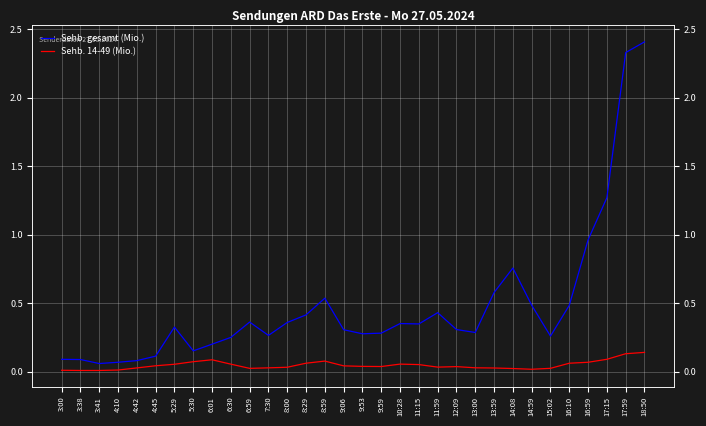

Between 6:59 and 4:10, which is larger?

6:59